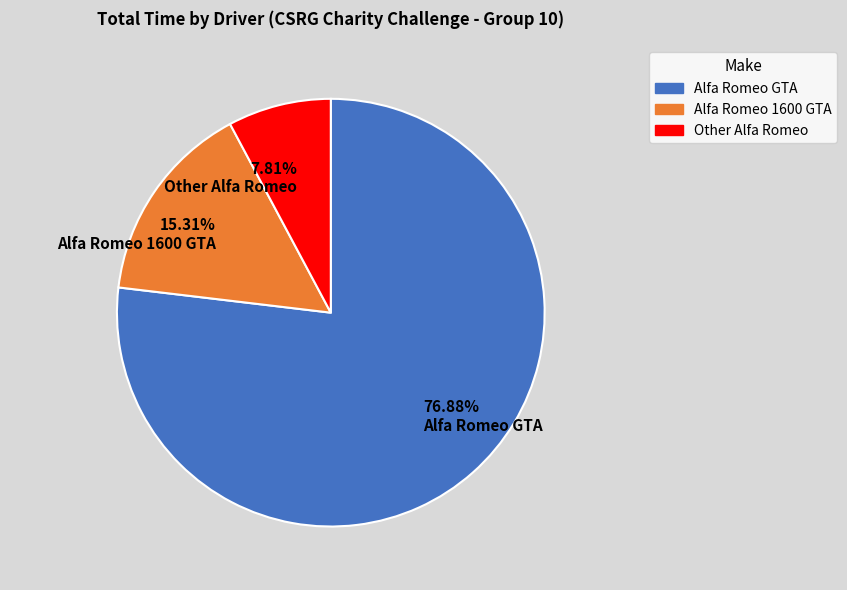

What is the majority slice?

Alfa Romeo GTA